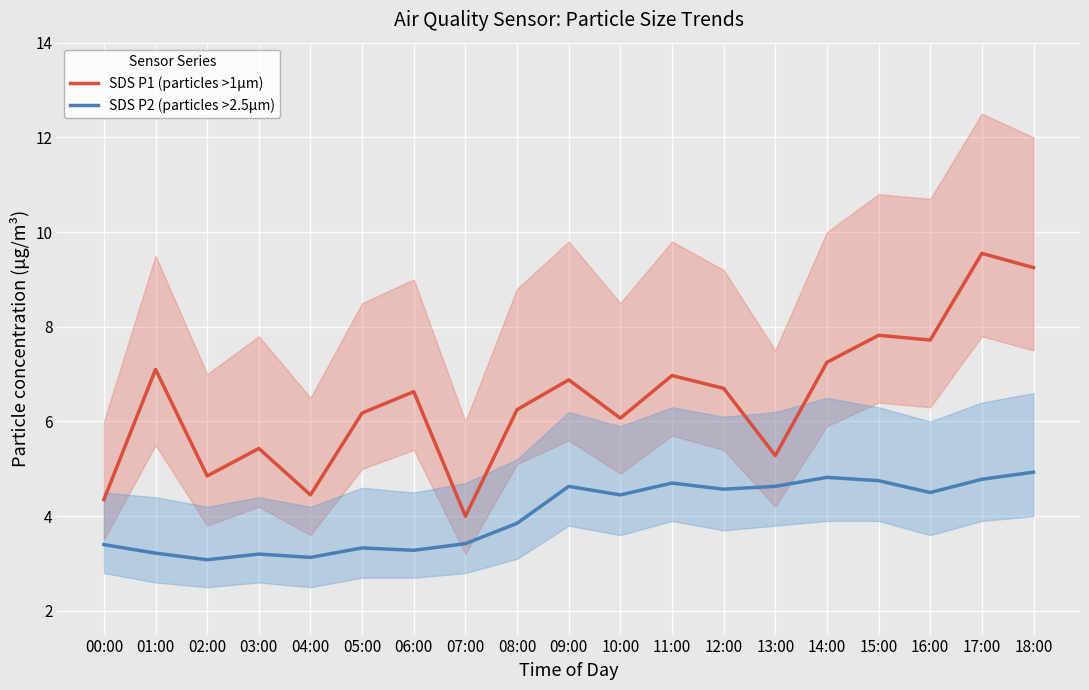

What is the average value of the SDS P2 (particles >2.5μm) series?

4.0